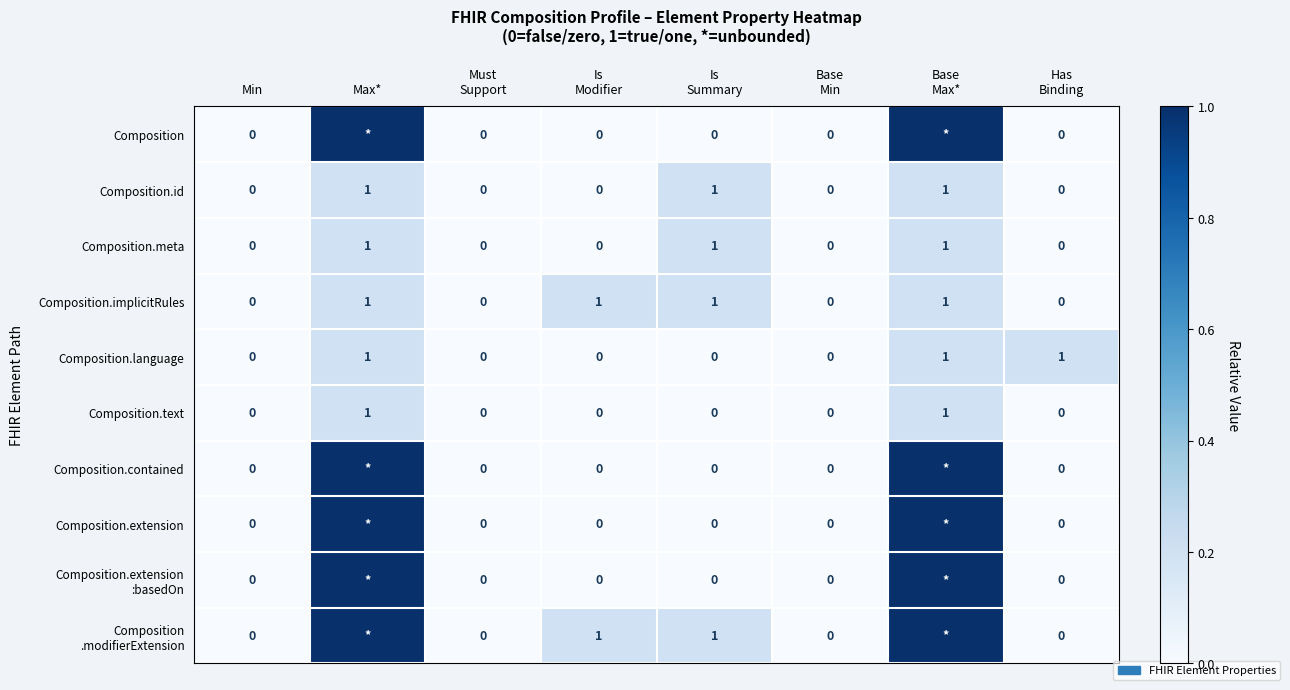

How many distinct data groups are displayed?

10